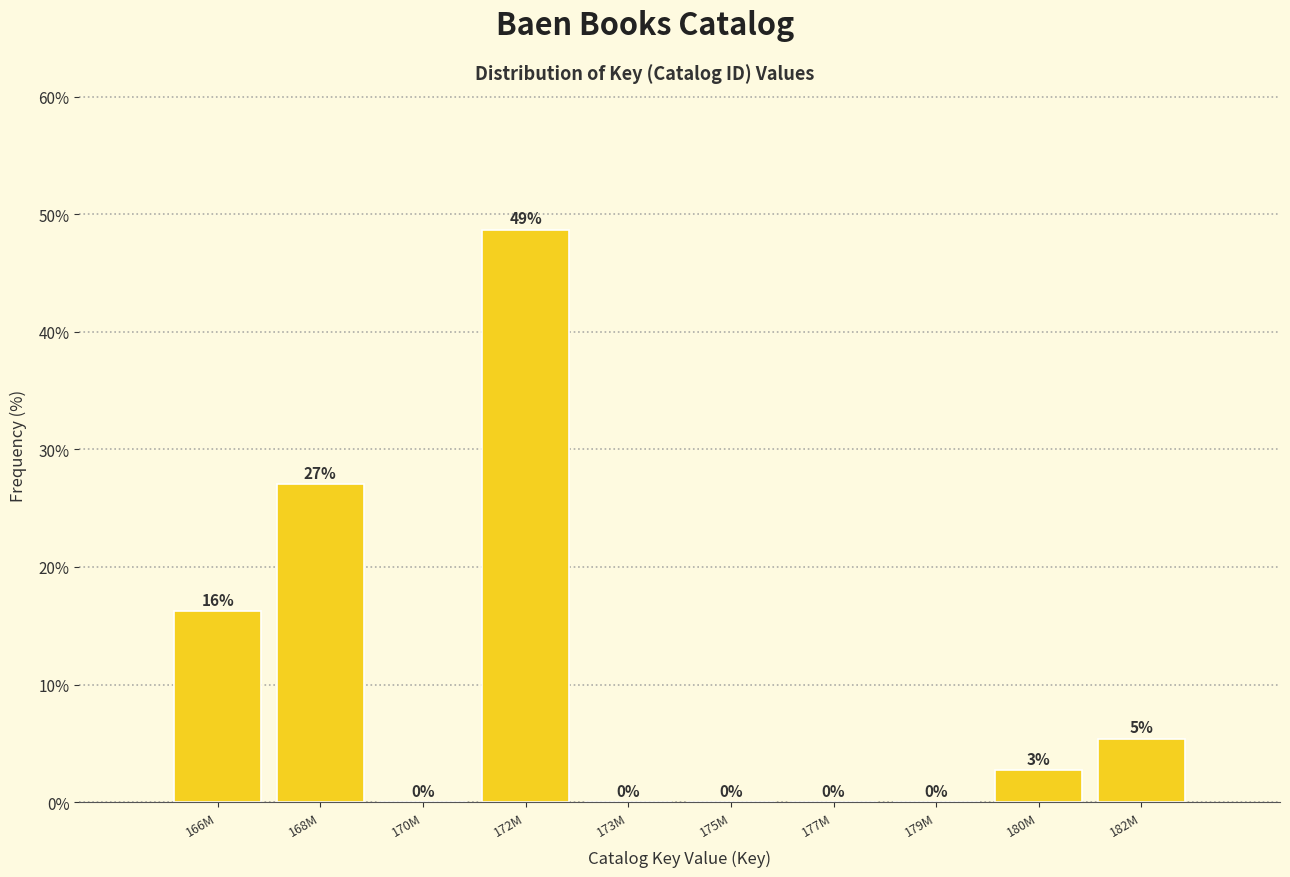

What is the sum of all values?

100.0